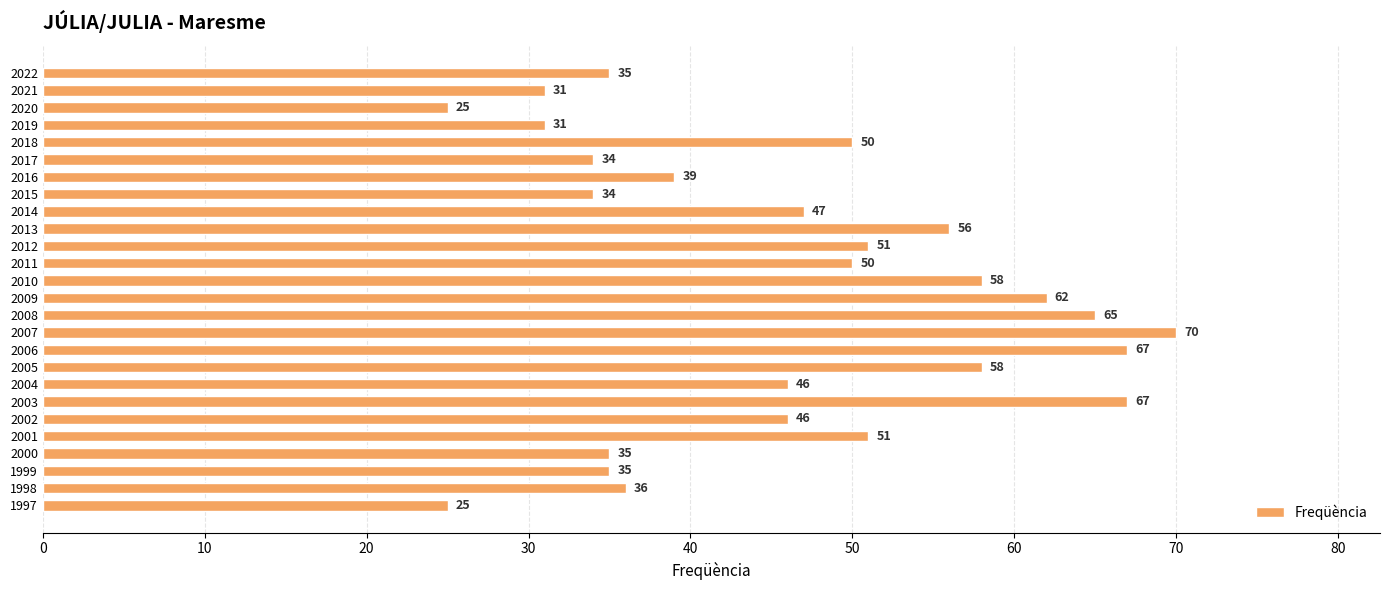

What is the value of the 22nd bar from the top?

51